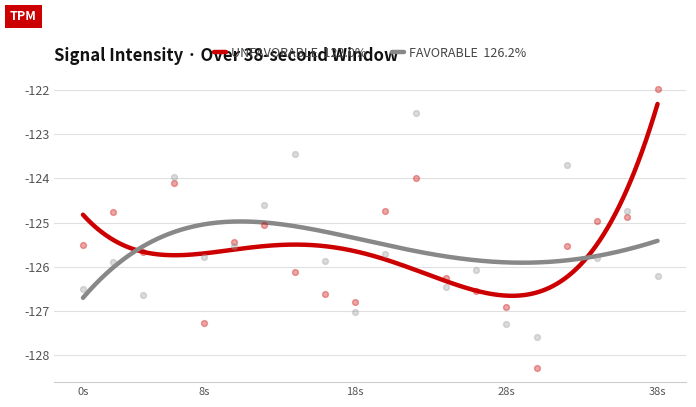

What are all the series names shown in the legend?

UNFAVORABLE, FAVORABLE